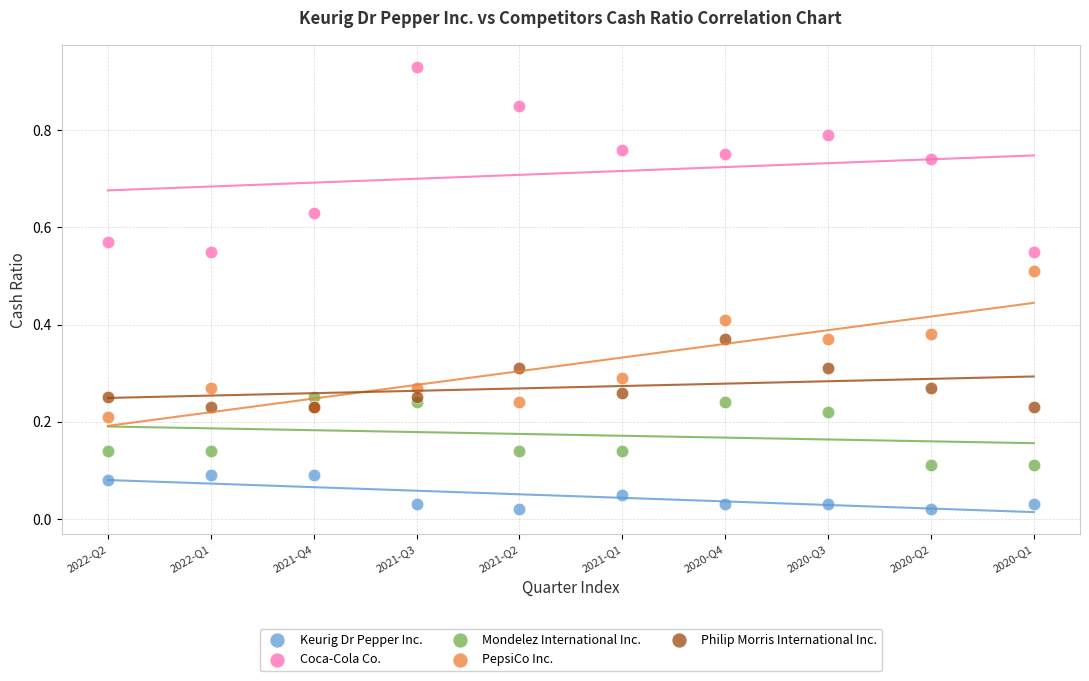

What are all the series names shown in the legend?

Keurig Dr Pepper Inc., Coca-Cola Co., Mondelez International Inc., PepsiCo Inc., Philip Morris International Inc.